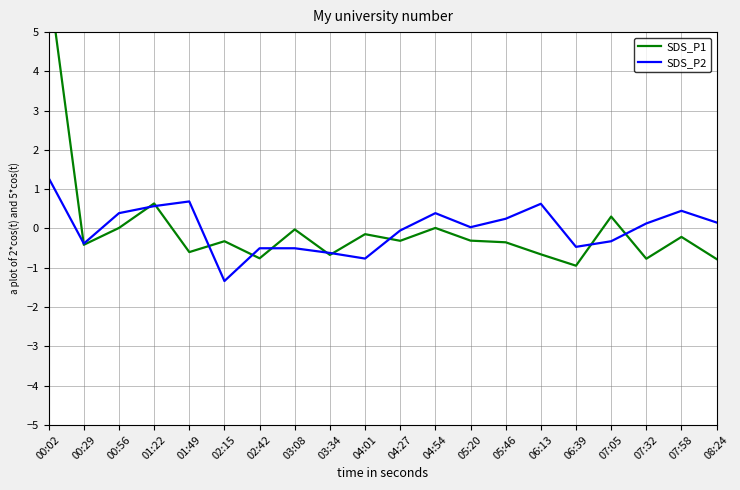

Reading left to right, transcribe all the data shown in this chart.

SDS_P1: 00:02=6.3	00:29=-0.4	00:56=0.0	01:22=0.6	01:49=-0.6	02:15=-0.3	02:42=-0.8	03:08=-0.0	03:34=-0.7	04:01=-0.1	04:27=-0.3	04:54=0.0	05:20=-0.3	05:46=-0.4	06:13=-0.7	06:39=-0.9	07:05=0.3	07:32=-0.8	07:58=-0.2	08:24=-0.8
SDS_P2: 00:02=1.3	00:29=-0.4	00:56=0.4	01:22=0.6	01:49=0.7	02:15=-1.3	02:42=-0.5	03:08=-0.5	03:34=-0.6	04:01=-0.8	04:27=-0.1	04:54=0.4	05:20=0.0	05:46=0.2	06:13=0.6	06:39=-0.5	07:05=-0.3	07:32=0.1	07:58=0.5	08:24=0.2